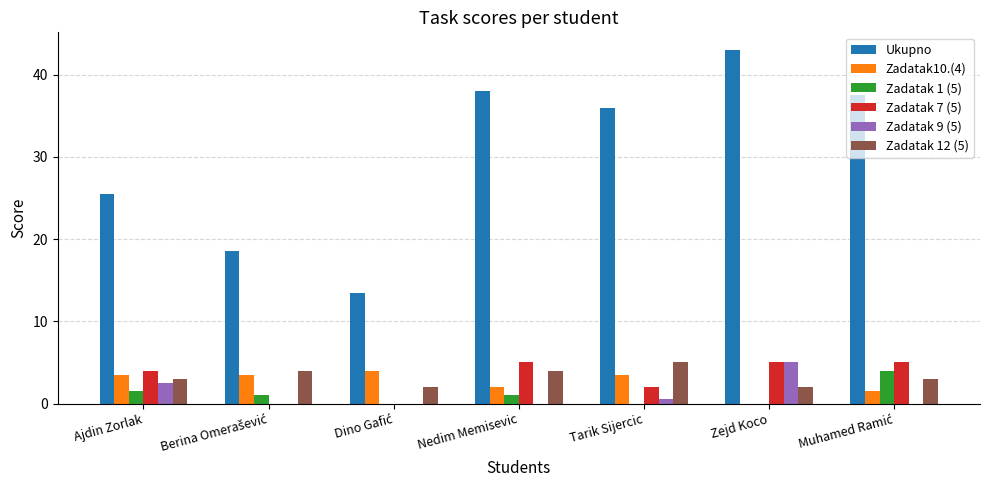

How many groups of bars are there?

7